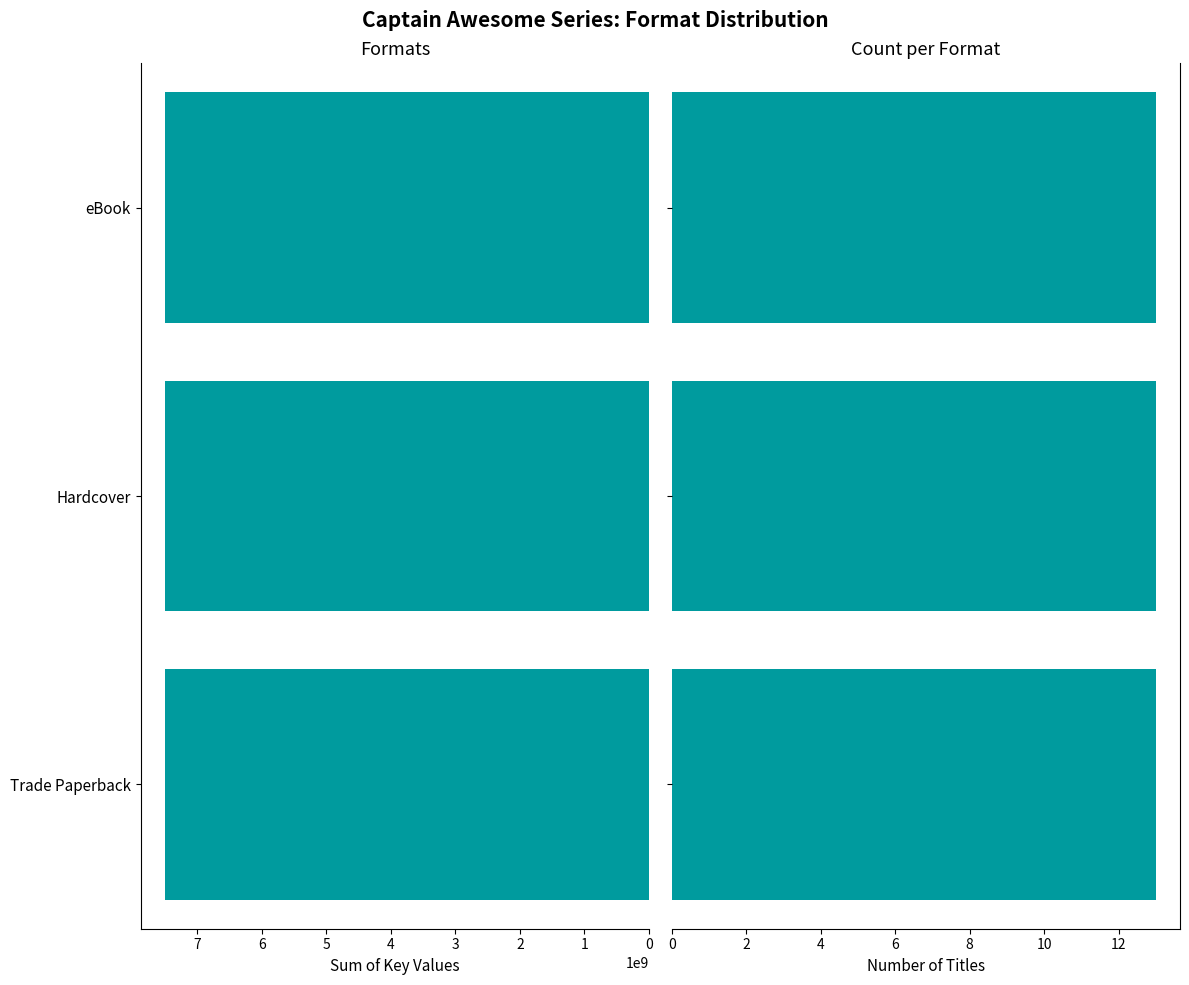

At 11, list the series in order from smallest to largest.

Trade Paperback, Hardcover, eBook